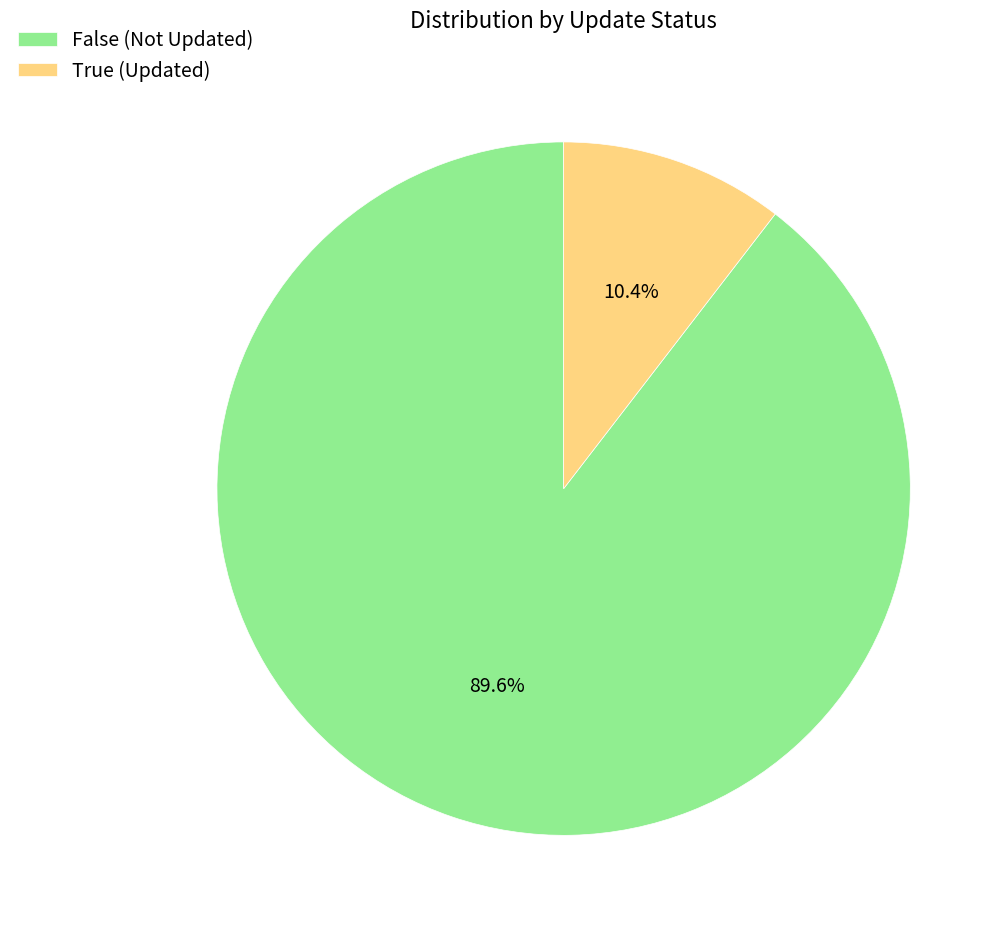

What is the total percentage of False and True?

100.0%